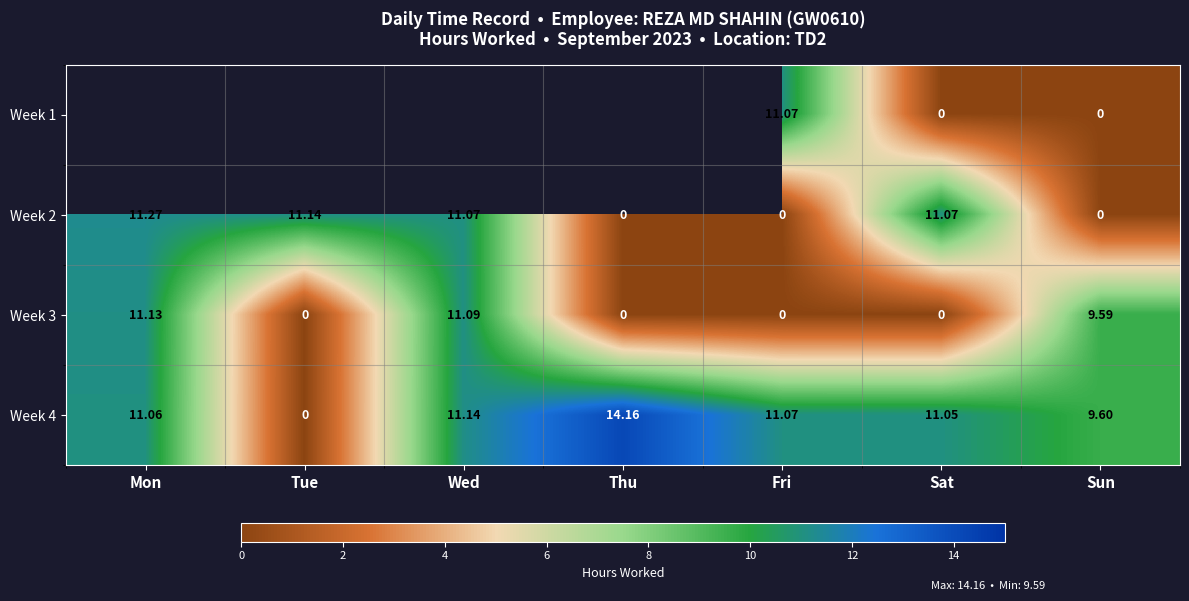

Between Fri and Thu, which is larger?

Thu